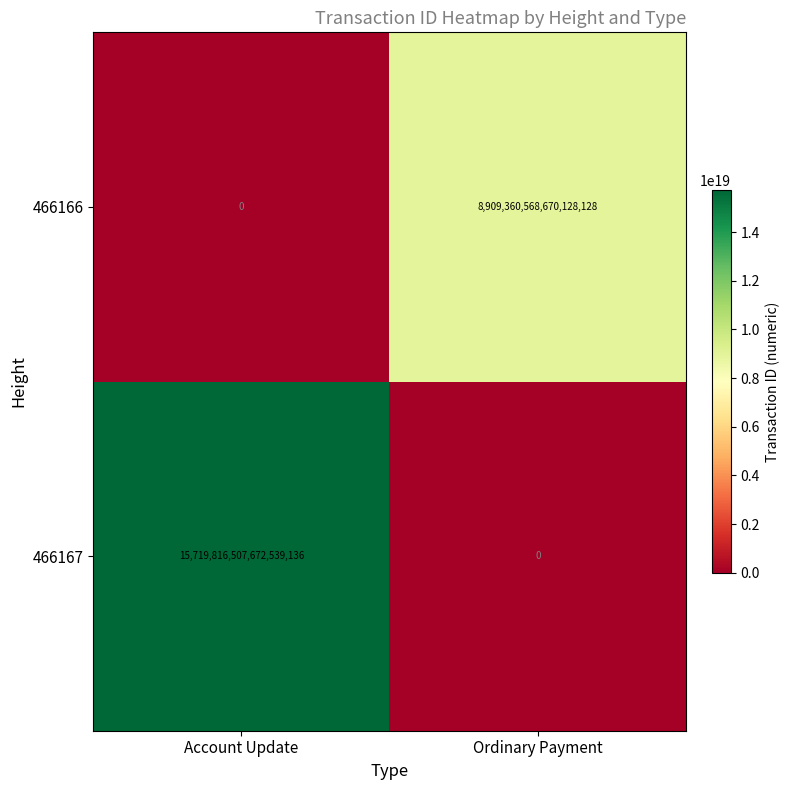

The 466166 series shows 0 at Account Update. True or false?

True